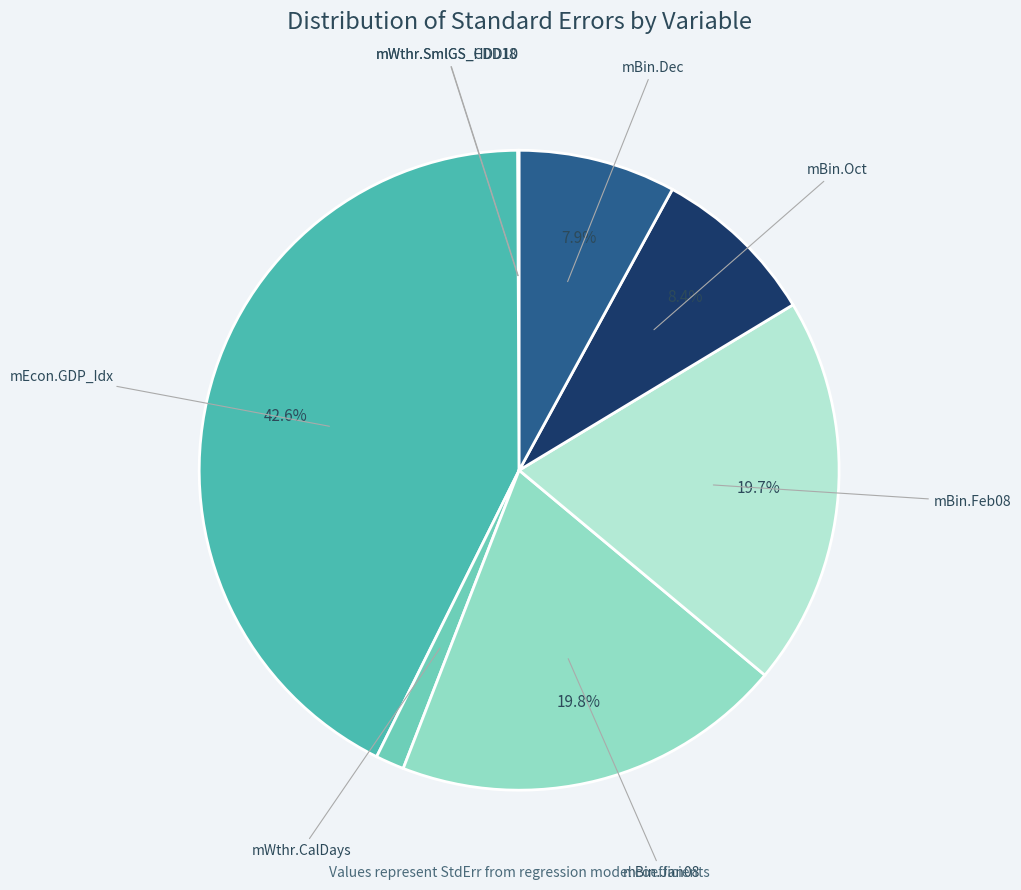

Rank the categories by value from lowest to highest.

mWthr.SmlGS_HDD10, mWthr.SmlGS_CDD18, mWthr.CalDays, mBin.Dec, mBin.Oct, mBin.Feb08, mBin.Jan08, mEcon.GDP_Idx